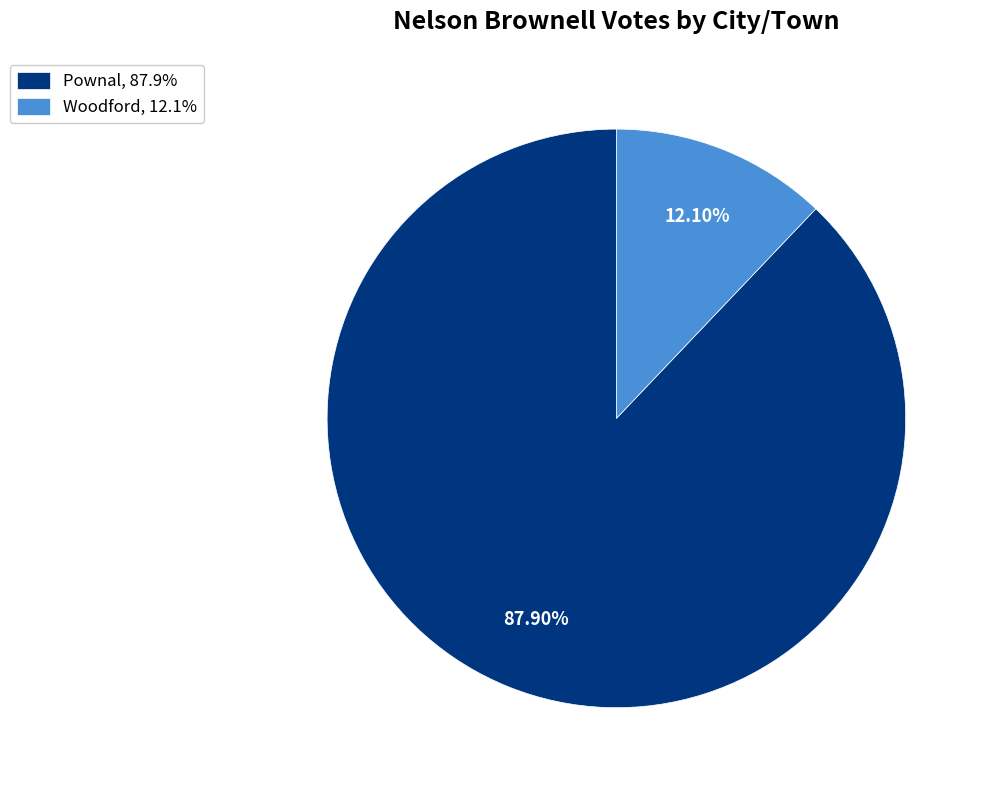

Which slice represents more than half of the pie?

Pownal